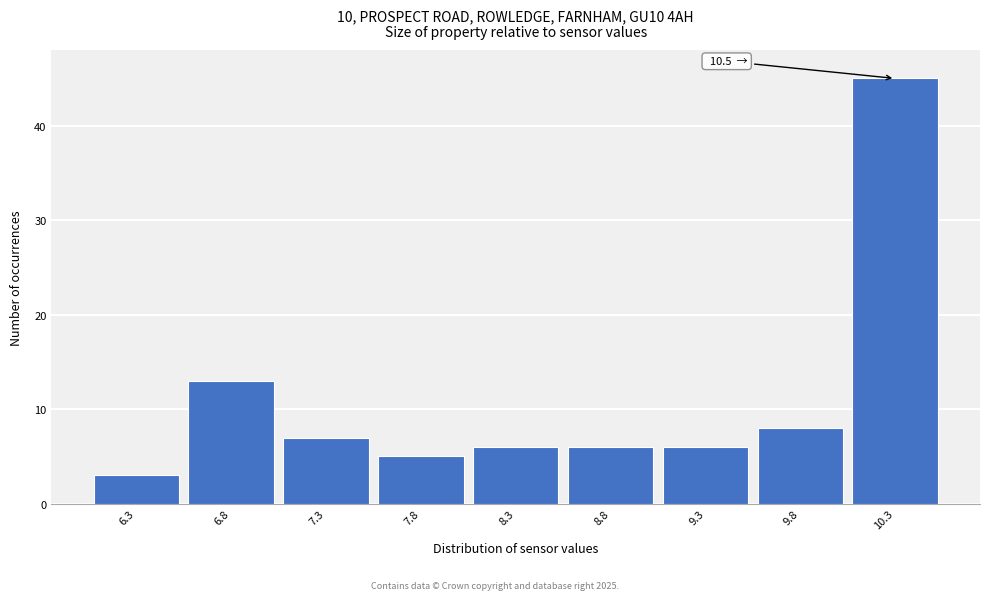

Over which range of the x-axis is the bar tallest?

10.05 to 10.55